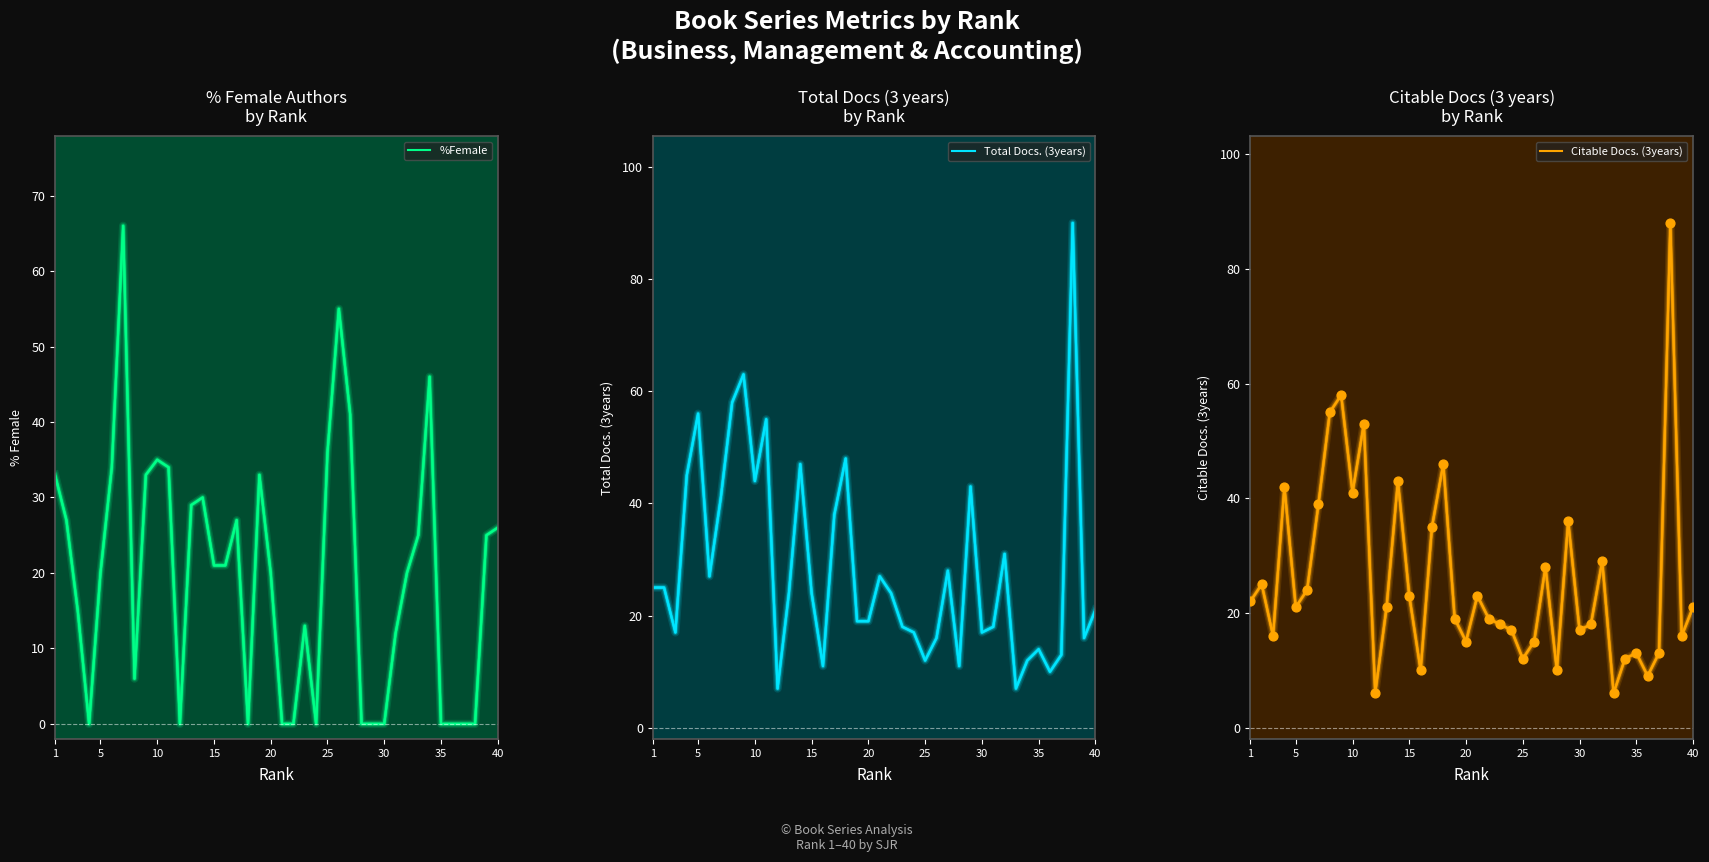

Which series has the widest spread of Y values?

Total Docs. (3years)